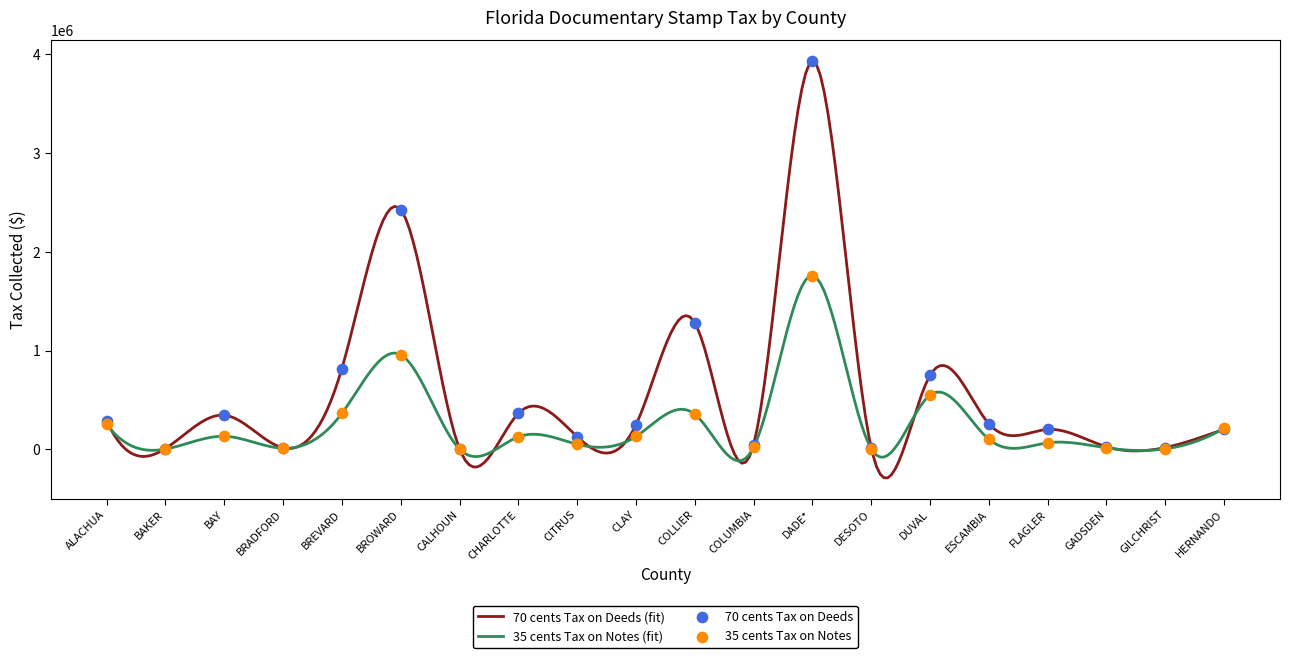

Which series has the largest Y range (max minus min)?

70 cents Tax on Deeds